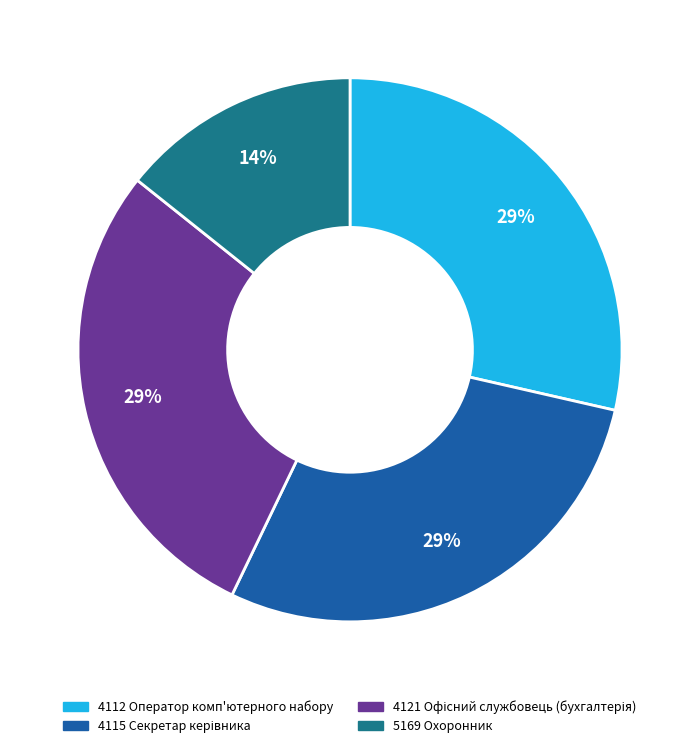

Is there any slice that represents more than half of the pie?

No